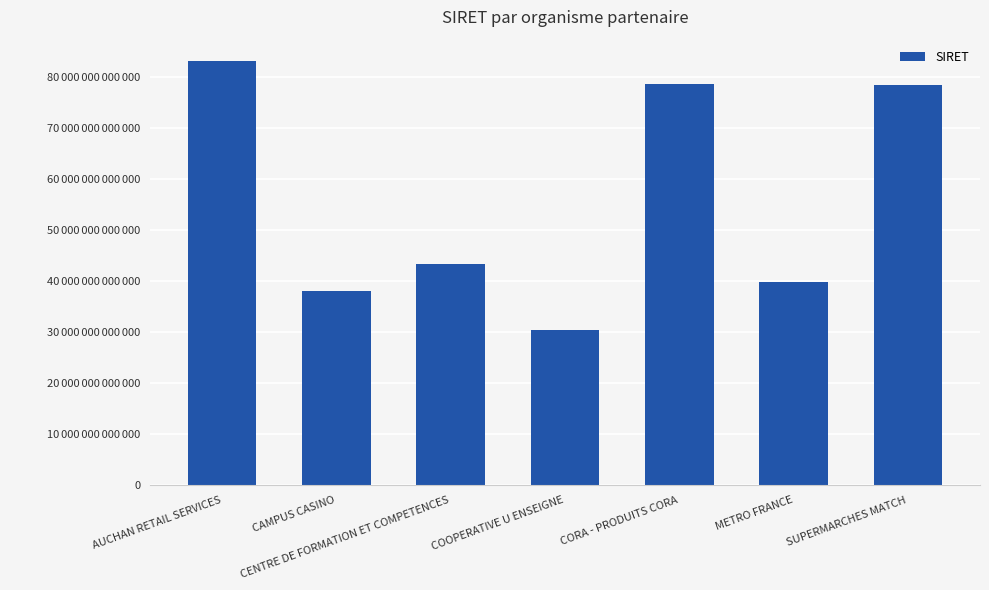

Are the bars grouped side by side (vs. stacked)?

No